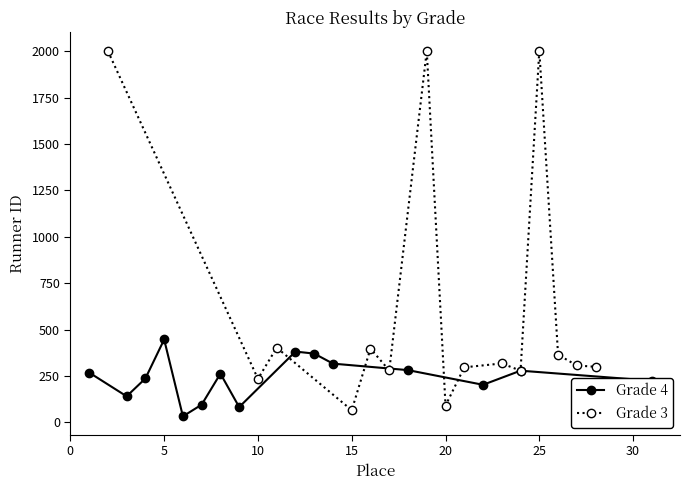

What is the maximum value for Grade 4?

447